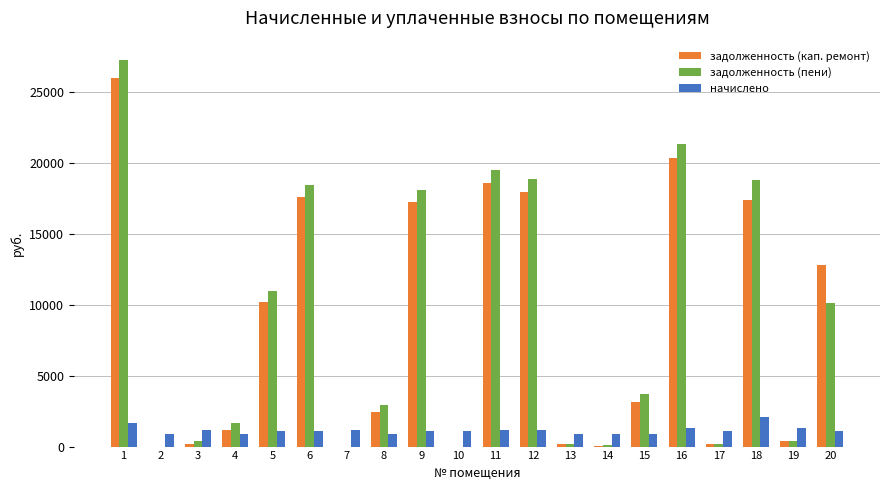

How many groups of bars are there?

20